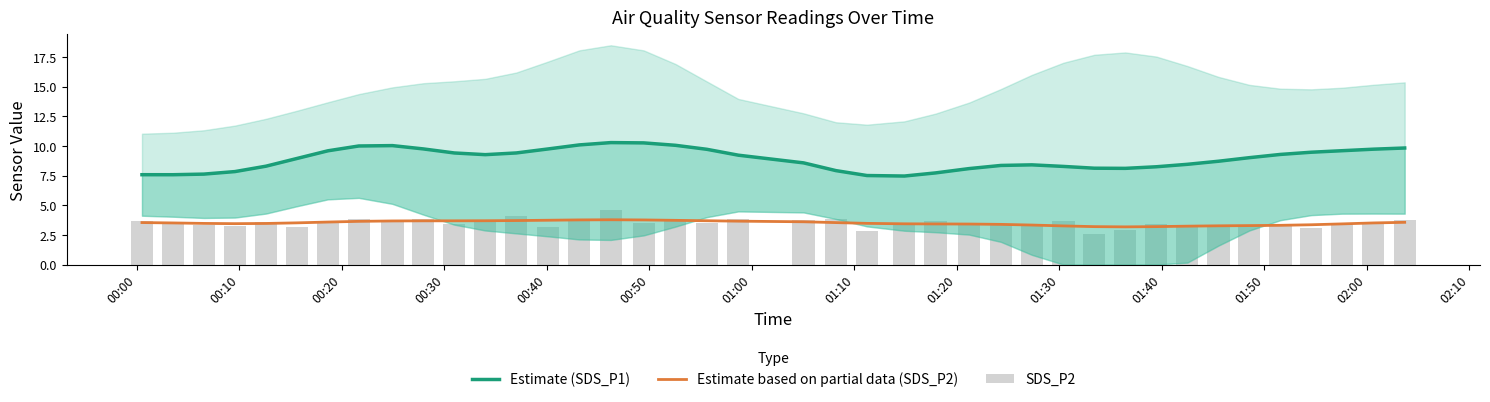

What is the maximum value for Estimate based on partial data (SDS_P2)?

3.8